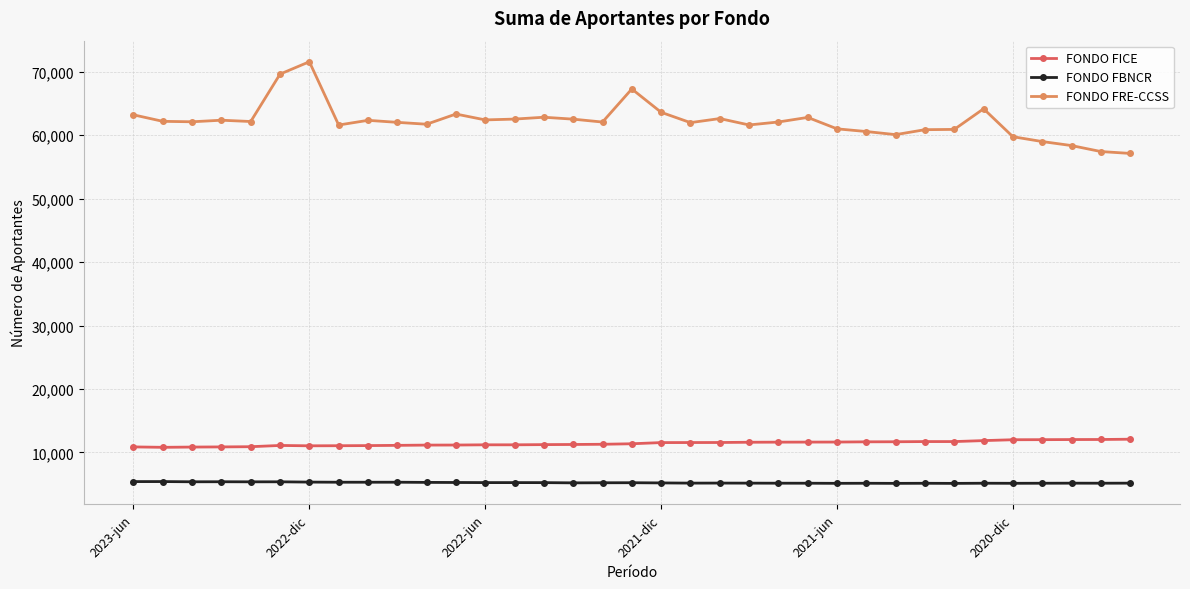

Which series has the widest spread of values?

FONDO FRE-CCSS